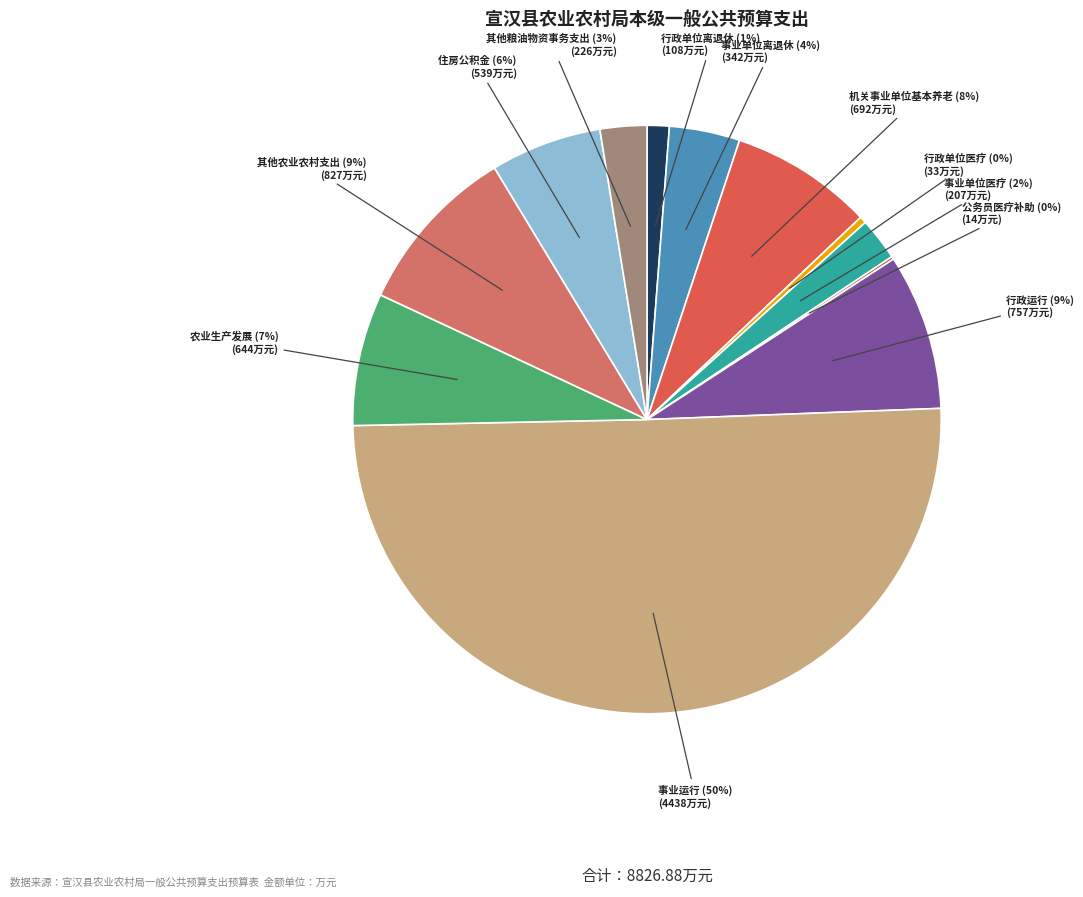

Which category has the biggest portion of the pie?

事业运行